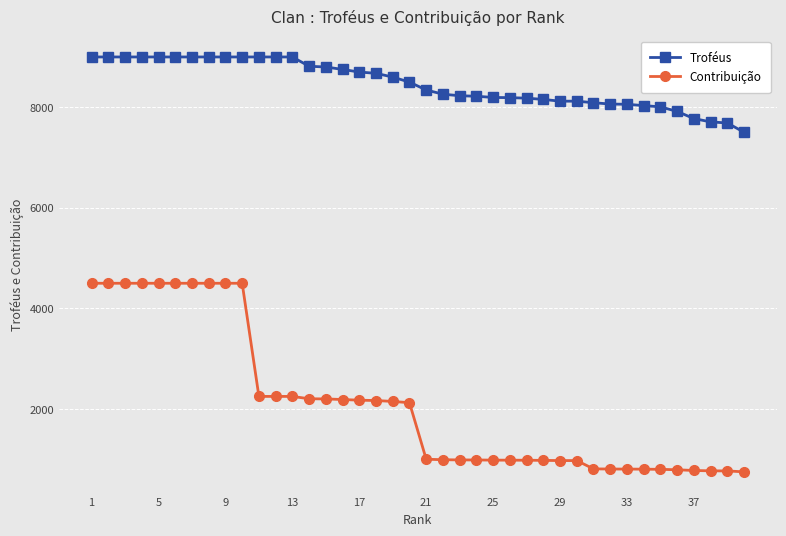

What is the value of the Troféus point at the 34th from the left?

8033